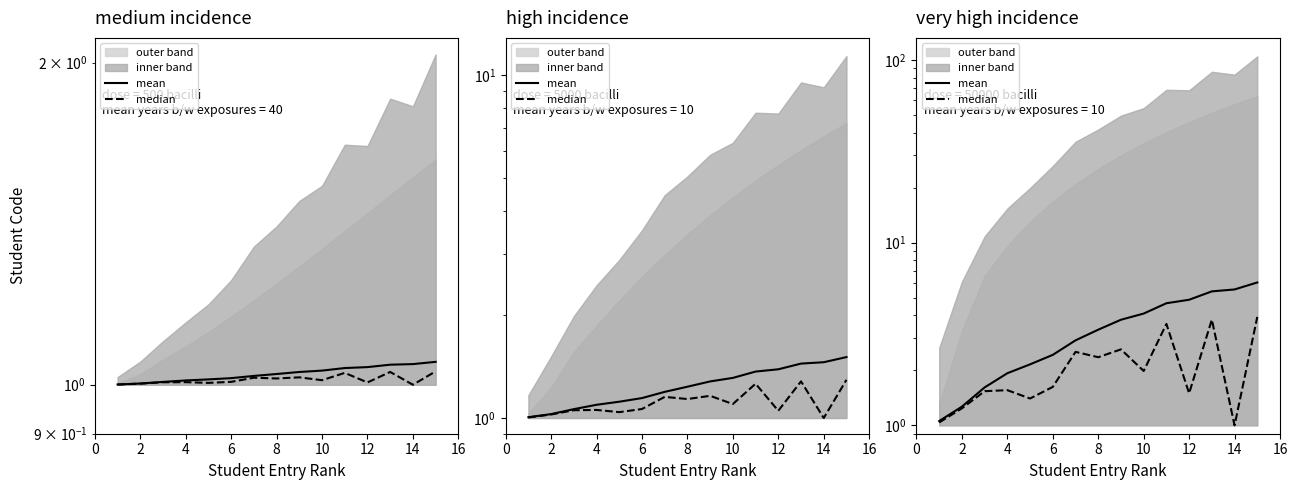

True or false: median and mean cross at least once.

False